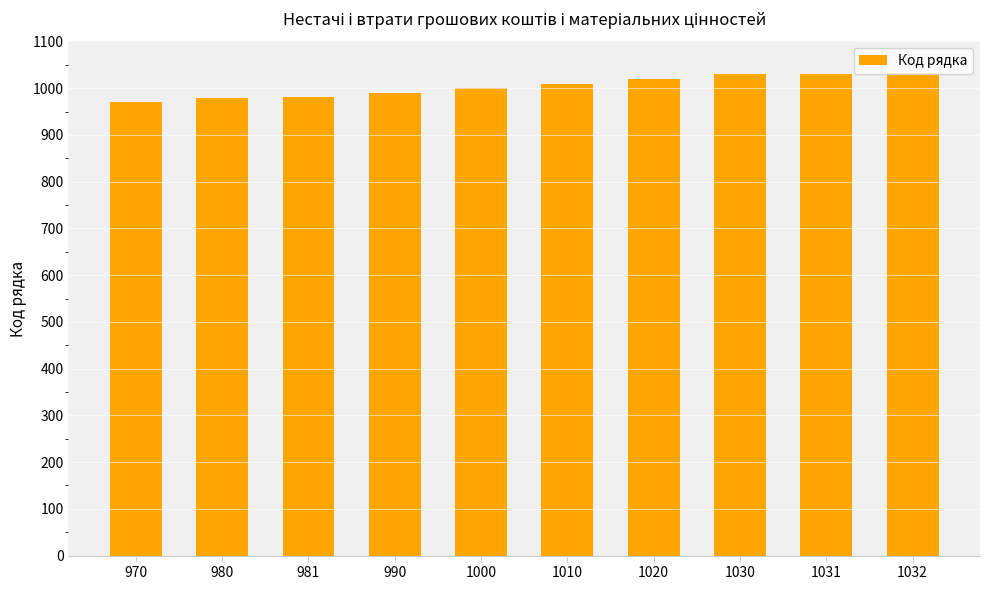

Approximately how many times larger is the value at 1030 compared to 981?

1.0